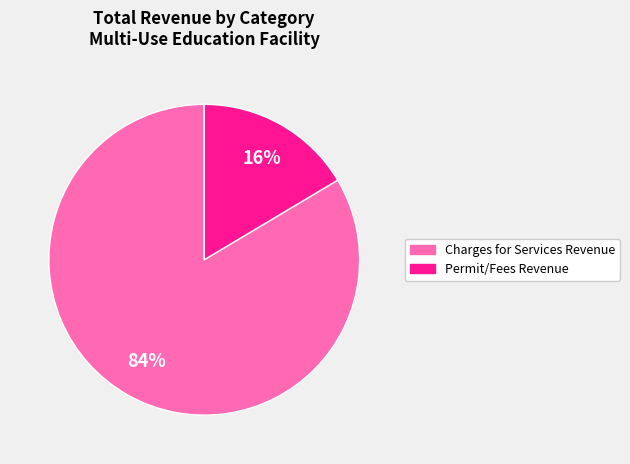

The Charges for Services Revenue slice represents 75% of the pie. True or false?

False